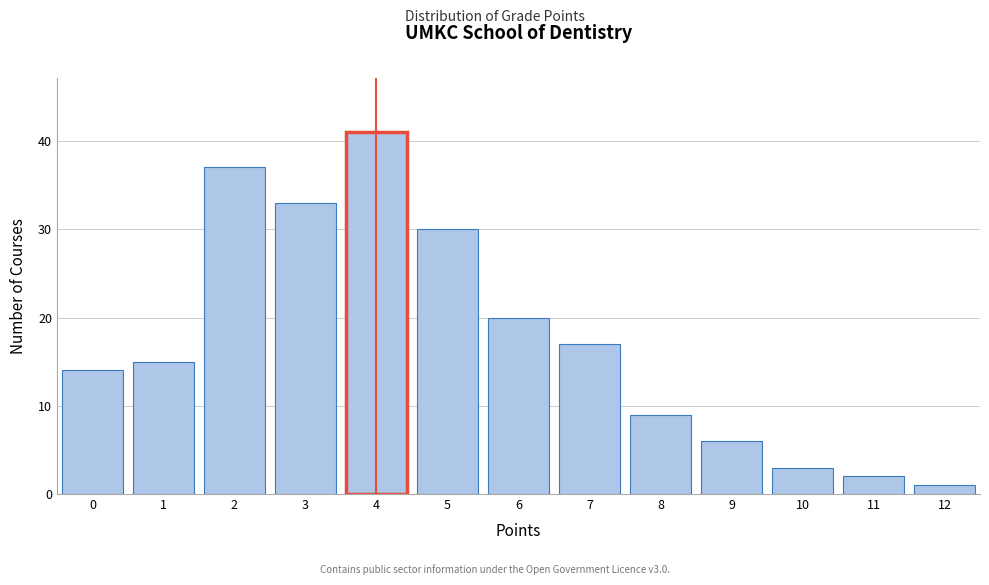

Reading right to left, list all the values displayed in this chart.

12=1	11=2	10=3	9=6	8=9	7=17	6=20	5=30	4=41	3=33	2=37	1=15	0=14